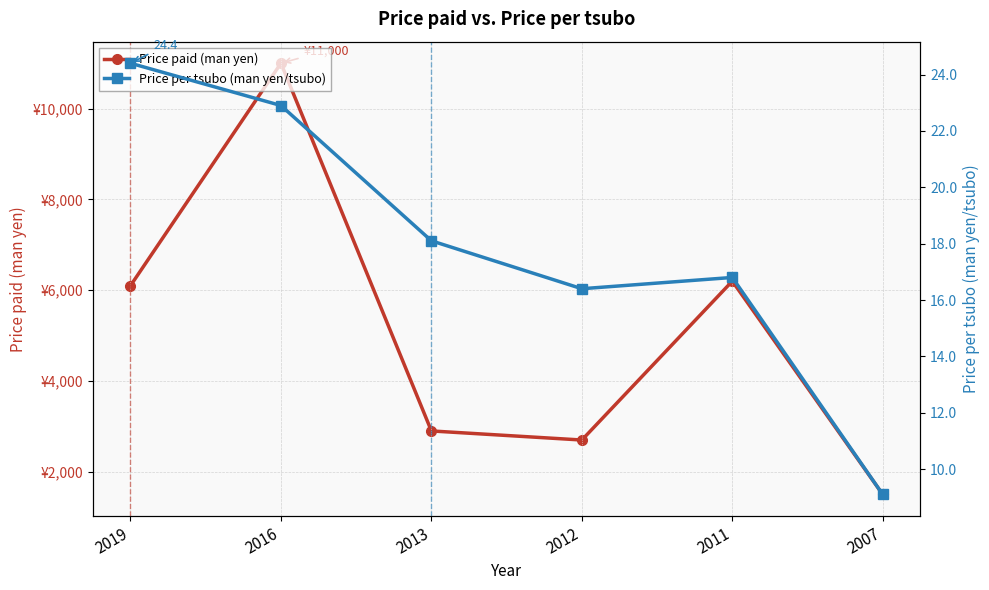

List the series in order of their overall mean, highest first.

Price paid (man yen), Price per tsubo (man yen/tsubo)